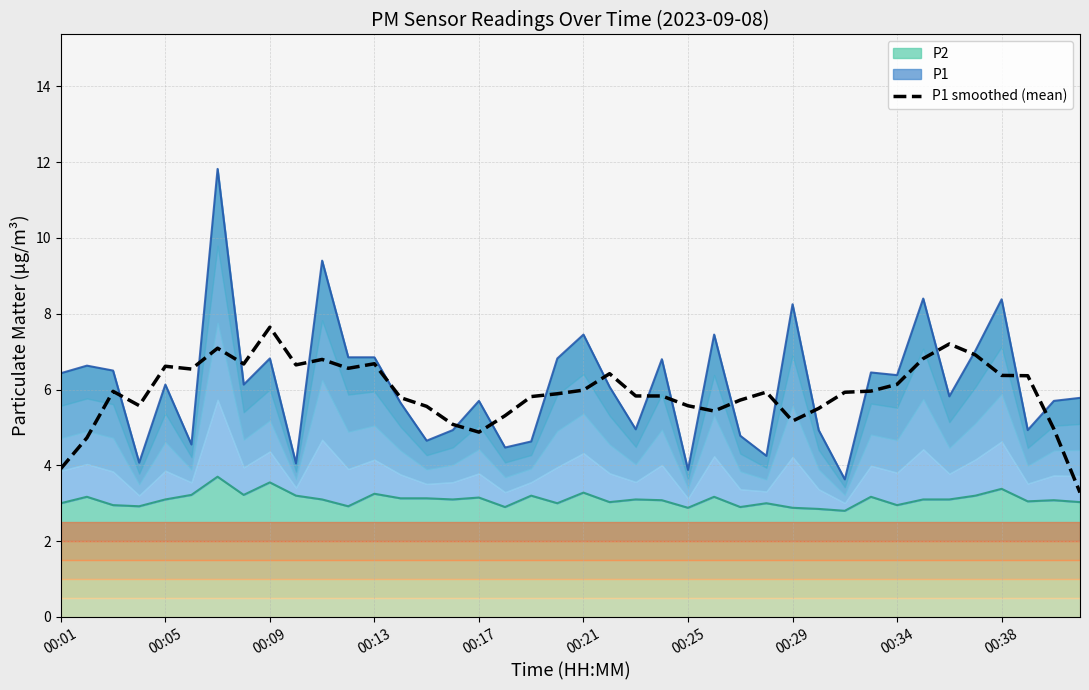

Reading left to right, transcribe all the data shown in this chart.

3.9	4.7	6.0	5.6	6.6	6.5	7.1	6.7	7.6	6.7	6.8	6.6	6.7	5.8	5.6	5.1	4.9	5.3	5.8	5.9	6.0	6.4	5.8	5.8	5.6	5.4	5.7	5.9	5.2	5.5	5.9	6.0	6.1	6.8	7.2	6.9	6.4	6.4	5.0	3.3